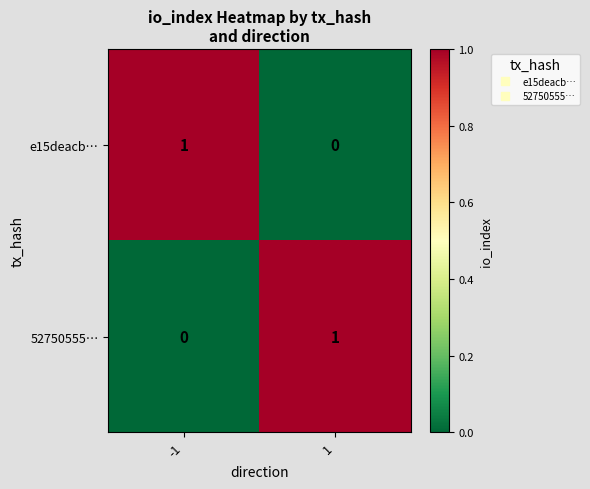

At -1, list the series in order from smallest to largest.

52750555…, e15deacb…